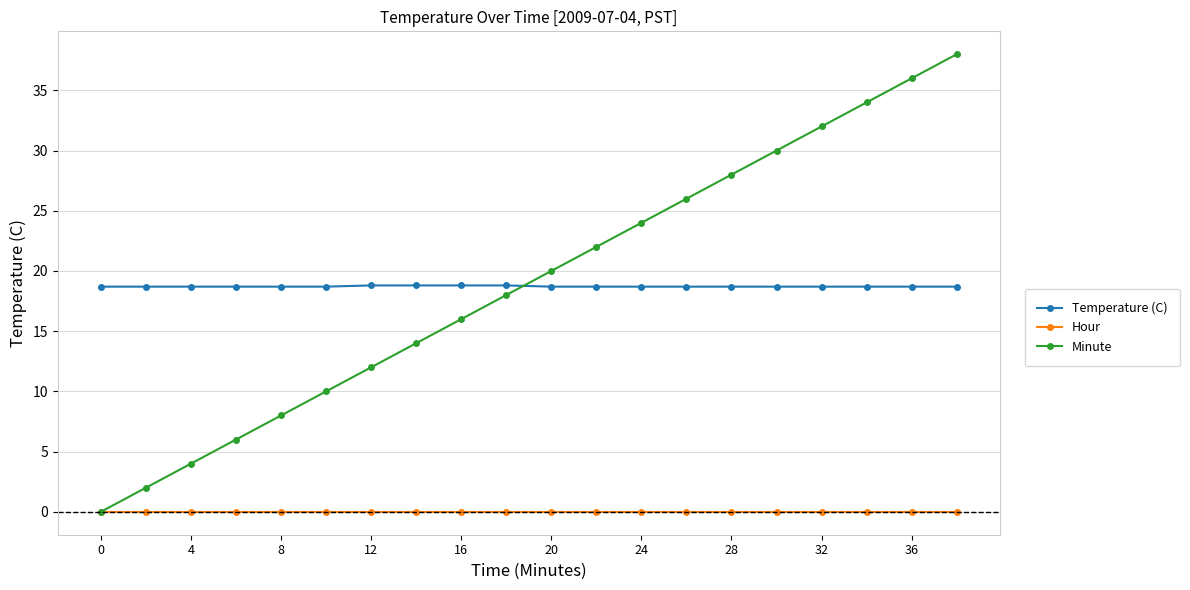

At how many categories does at least one series exceed 21?

9